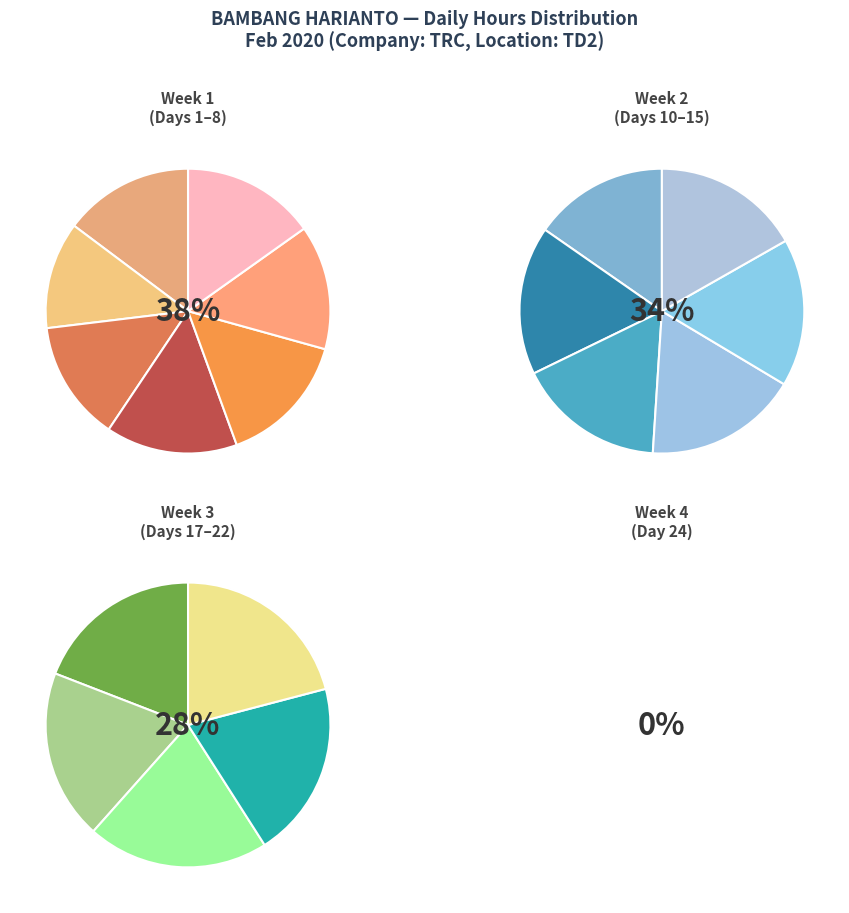

What is the total percentage of 5-Wed and 15-Sat?

11.4%